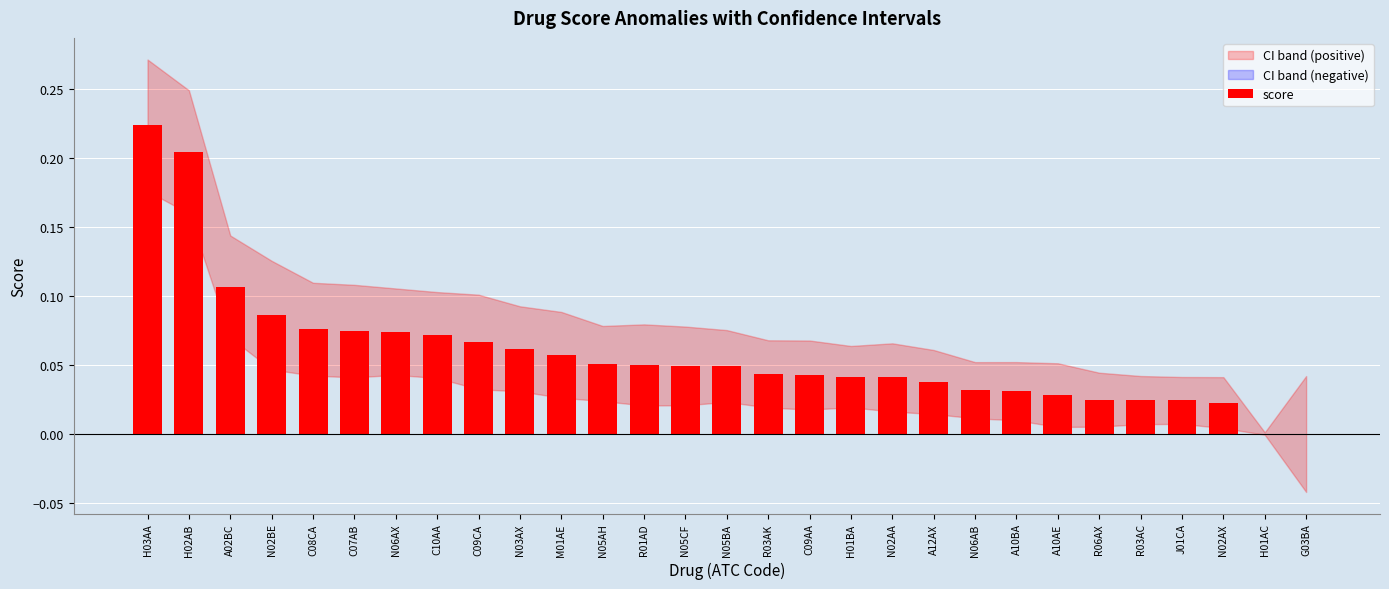

Which has a higher value, N05AH or A12AX?

N05AH